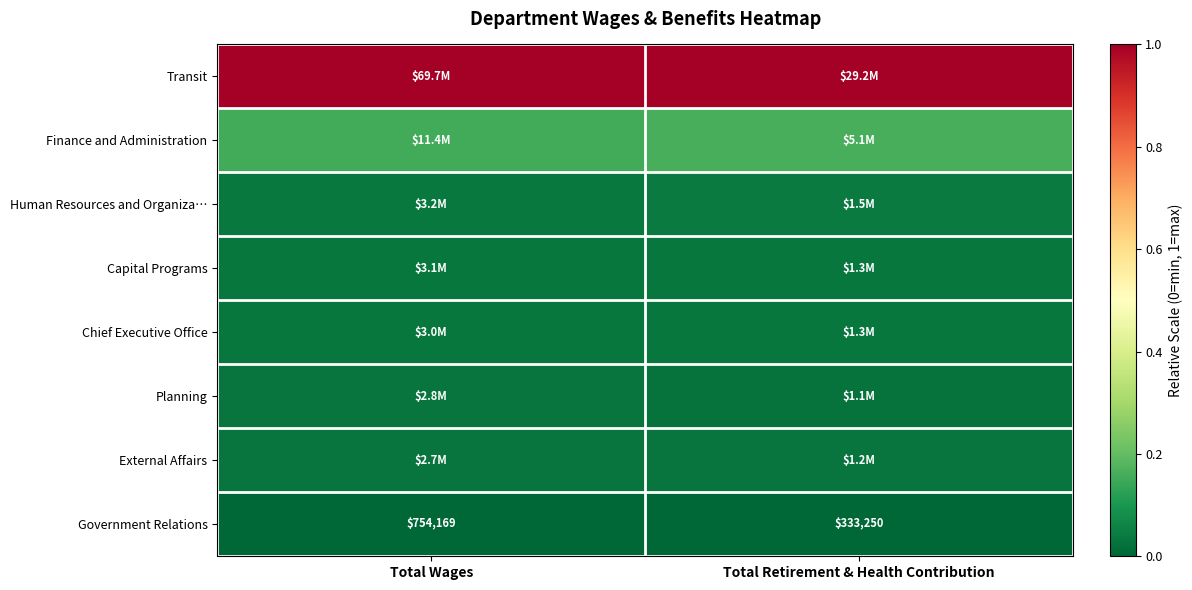

The value of Transit at Total Wages is 1.0. True or false?

True